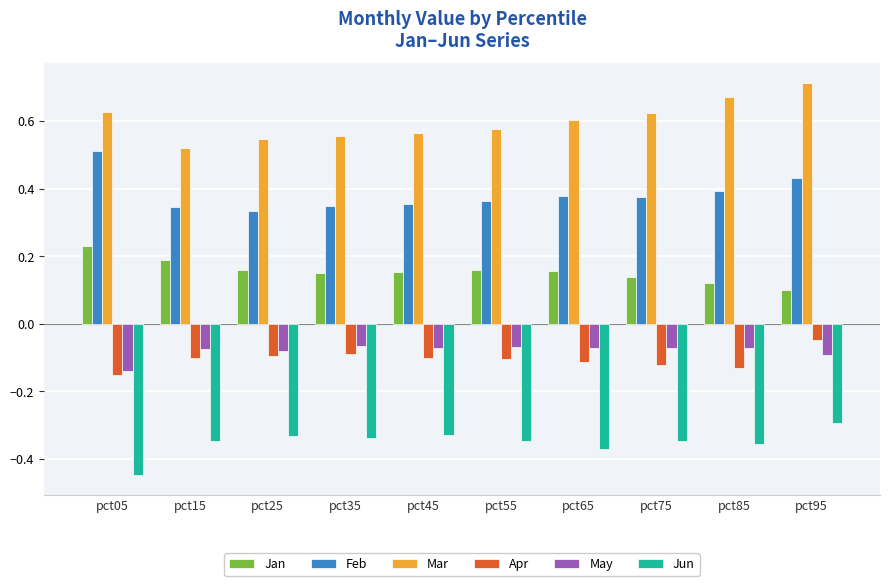

What is the spread (max minus min) of values at pct35?

0.9